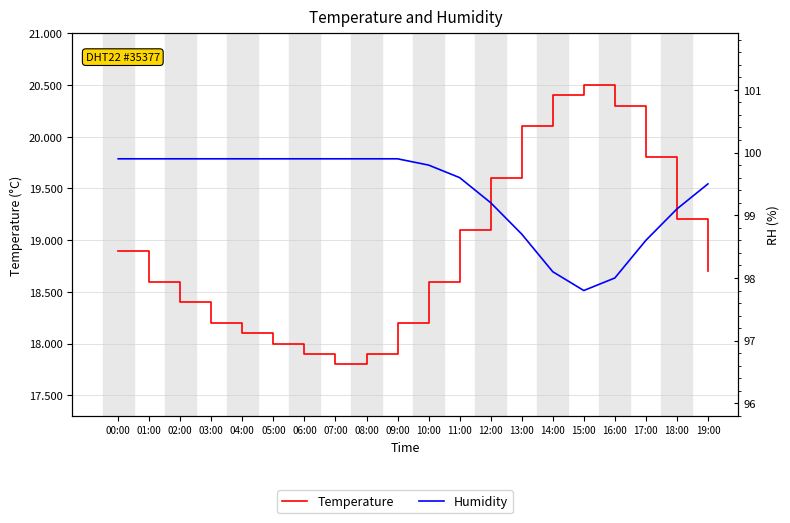

How many data points in temperature are less than 18?

3